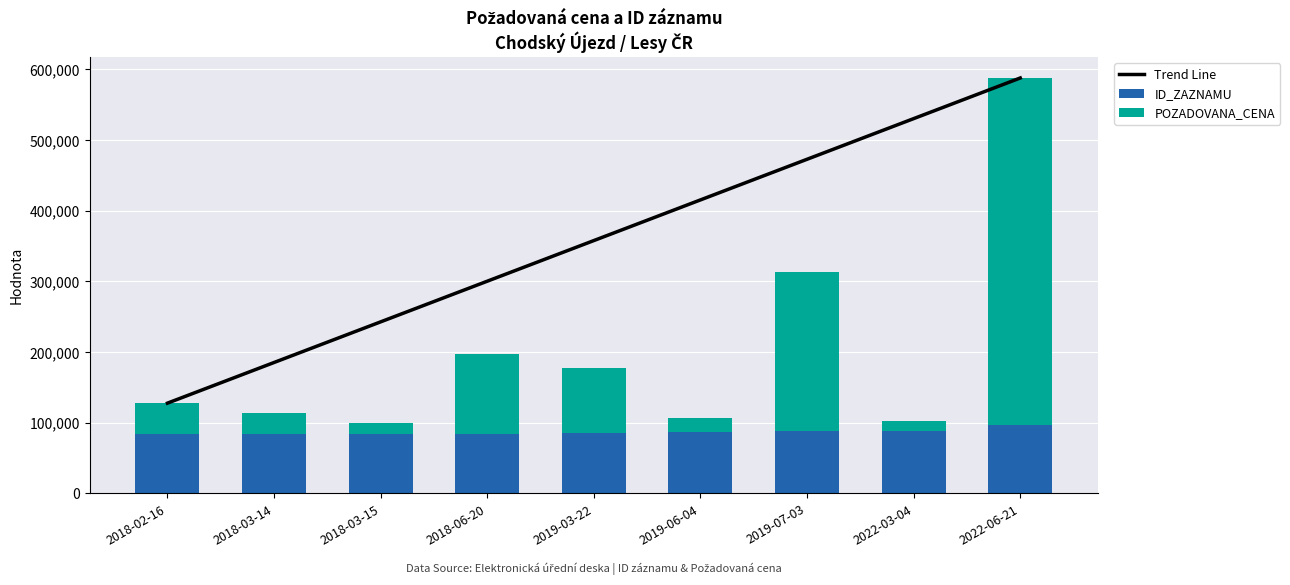

Rank the series by their maximum value, from lowest to highest.

ID_ZAZNAMU, POZADOVANA_CENA, Trend Line